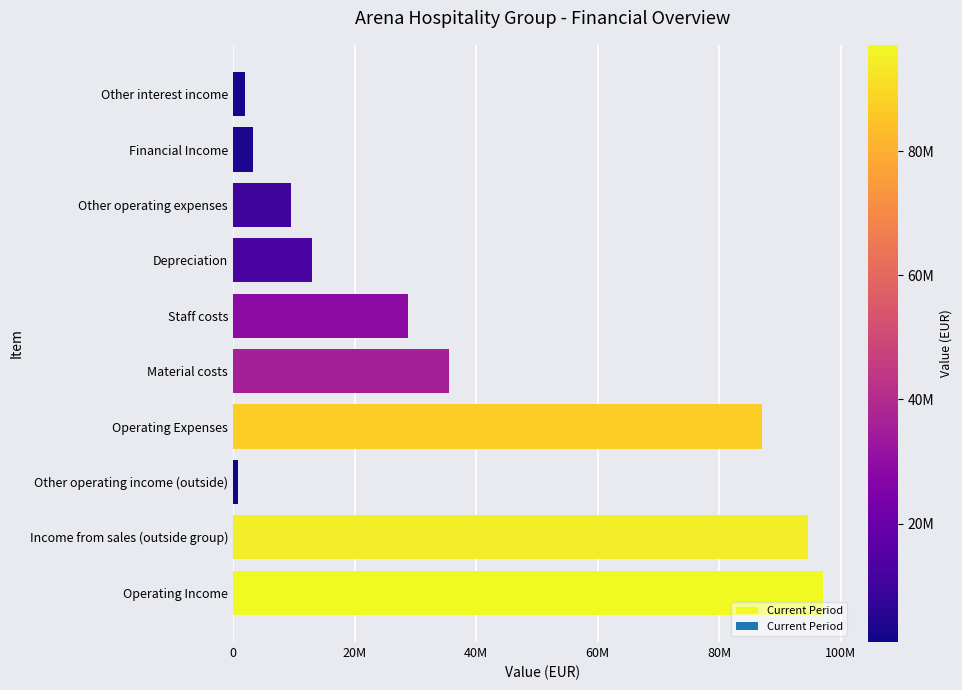

At which category does the chart reach its minimum across all series?

Other operating income (outside)